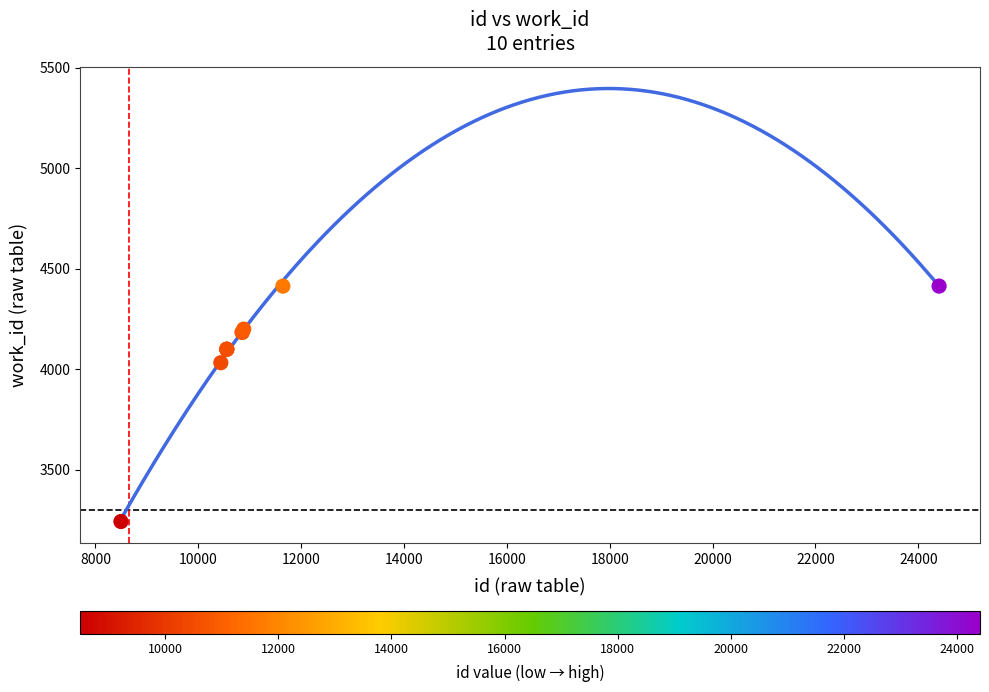

What Y value in the scatter plot is closest to 3827?

4032